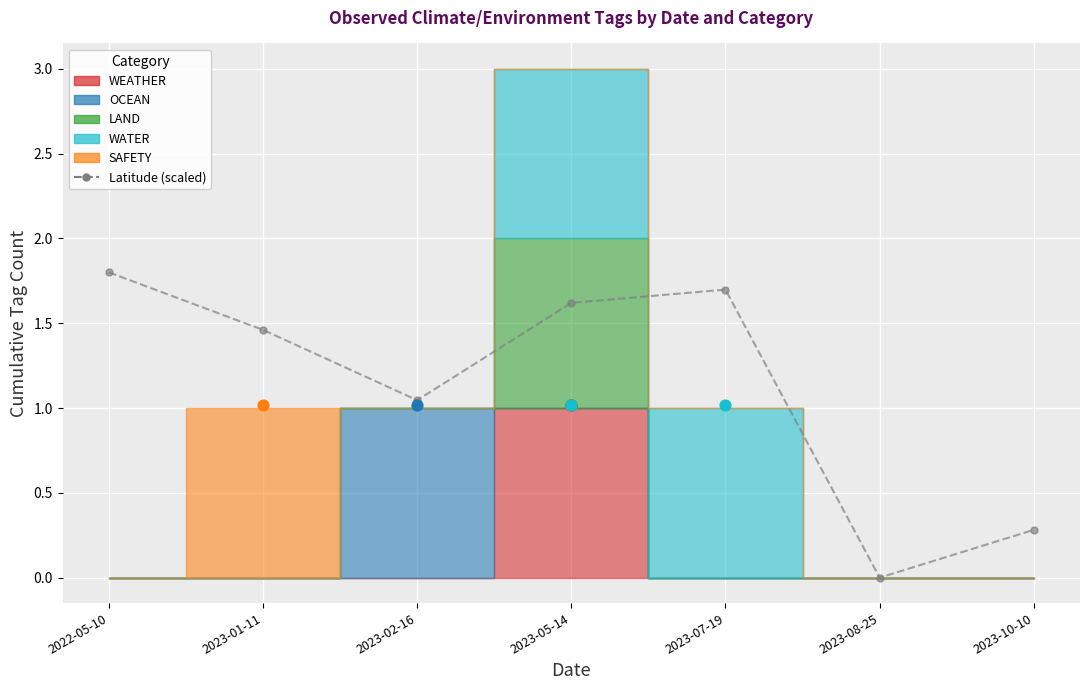

What is the ratio of the value at 2023-10-10 to the value at 2023-01-11?

0.2